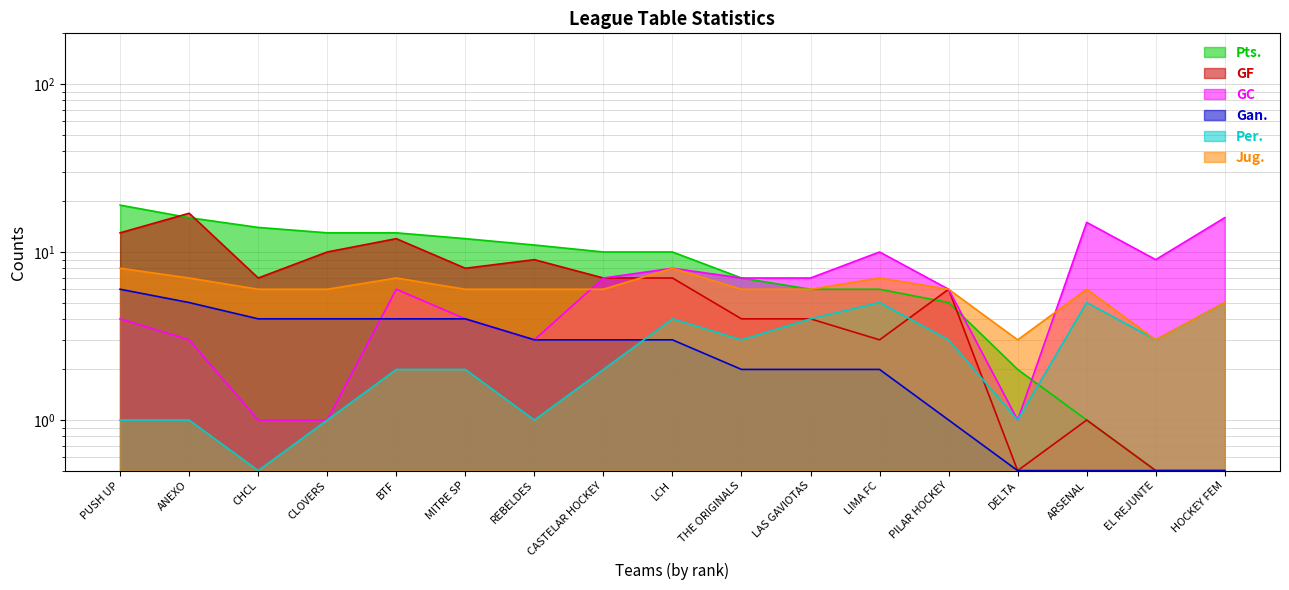

The Jug. series shows 6.0 at MITRE SP. True or false?

True